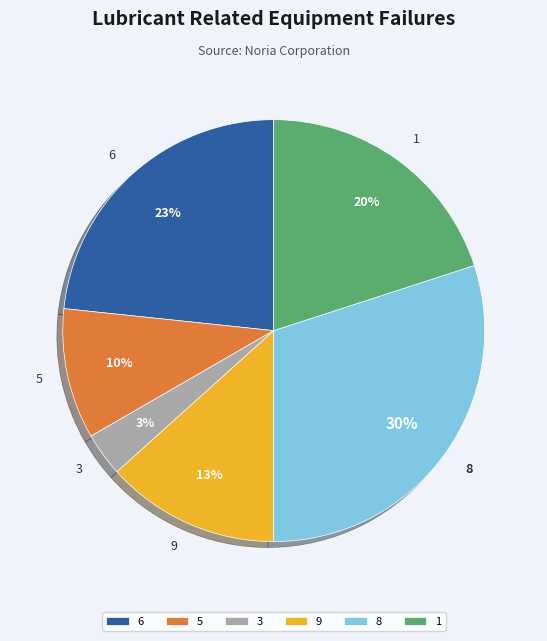

What is the ratio of the value at 3 to the value at 5?

0.3